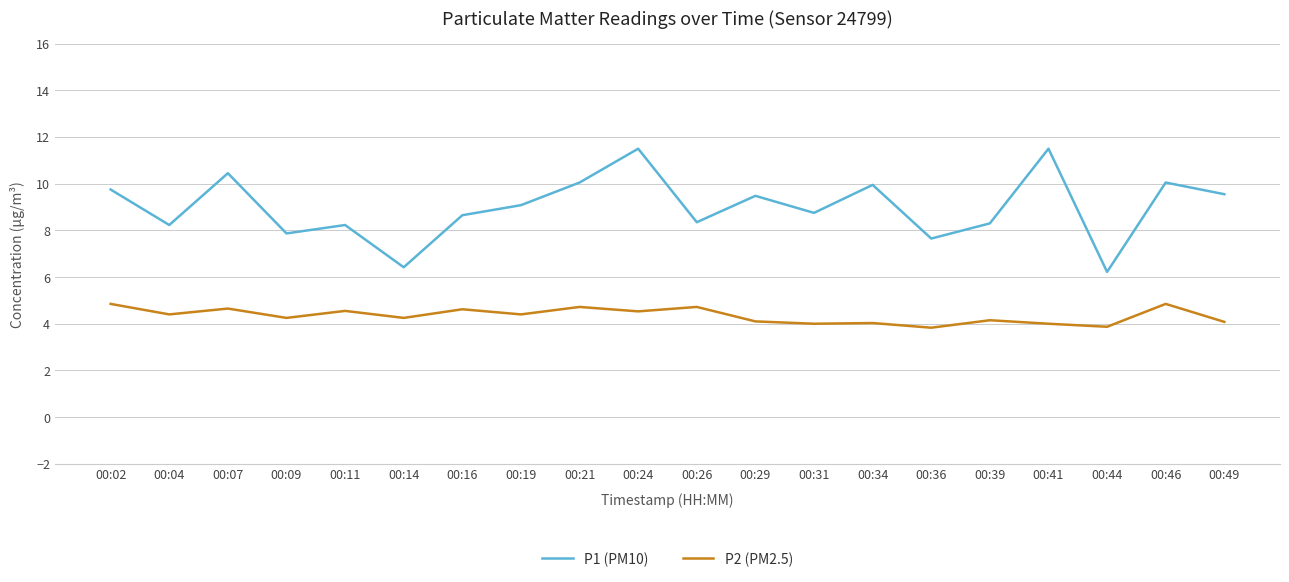

True or false: P1 (PM10) has more than 2 interior local peaks.

True